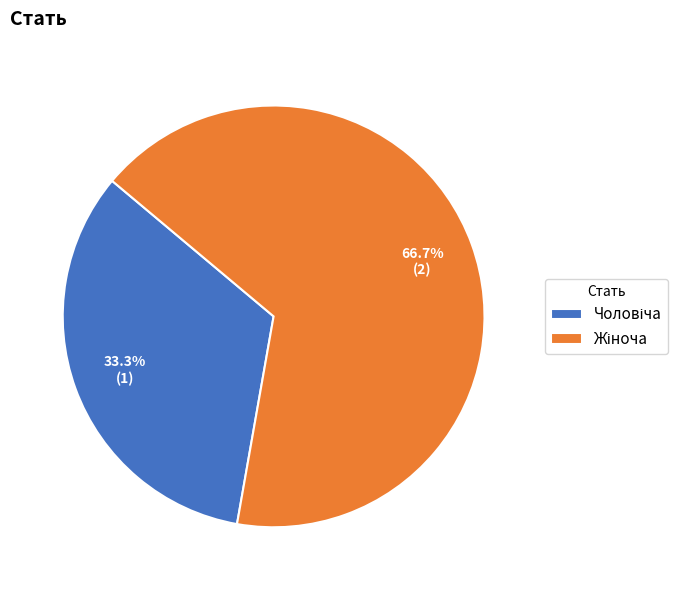

How many slices are in this pie chart?

2